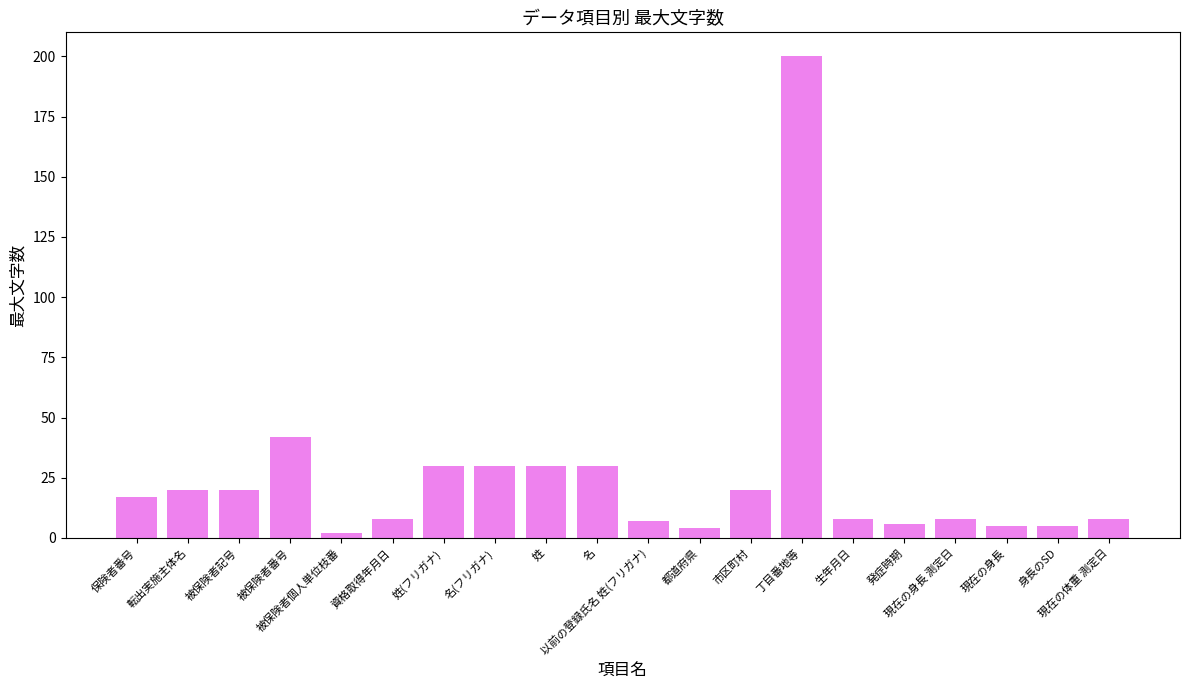

Does the chart contain stacked bars?

No